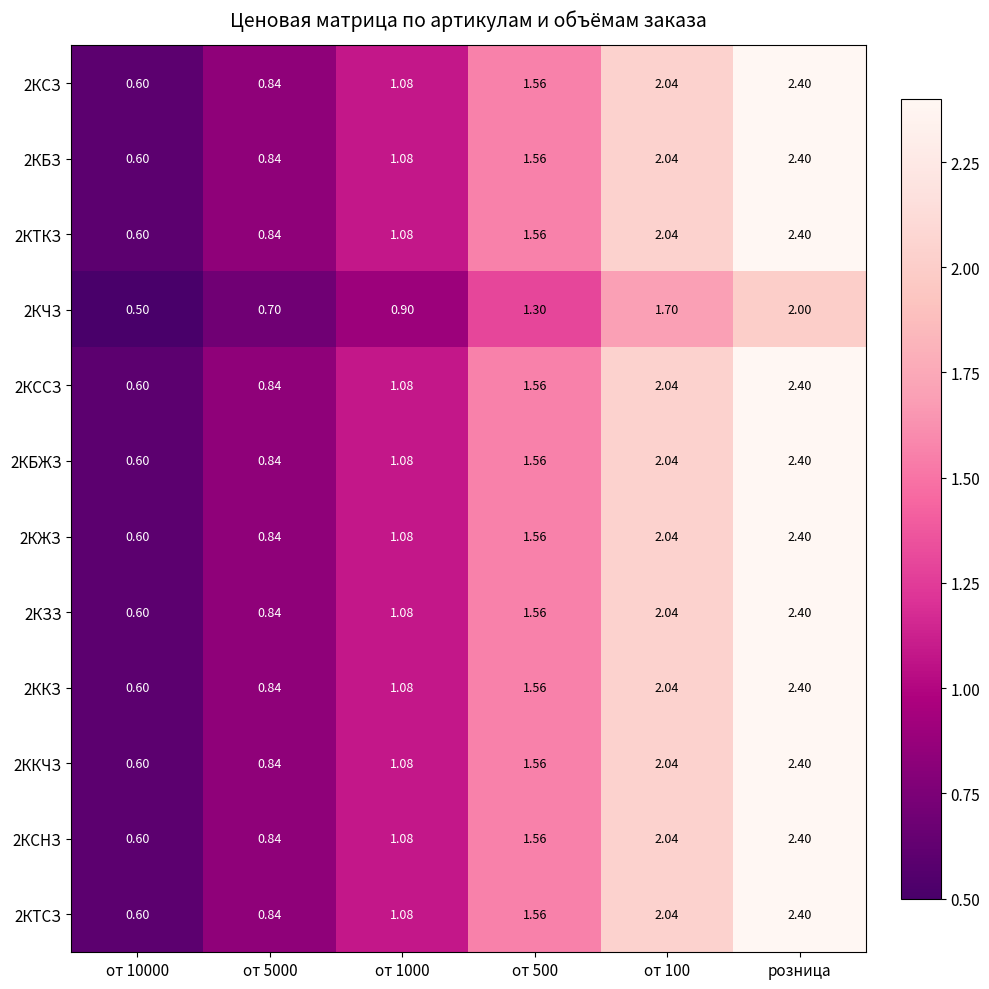

Is the value of 2КБЗ at от 1000 greater than the value of 2КЗЗ at от 10000?

Yes